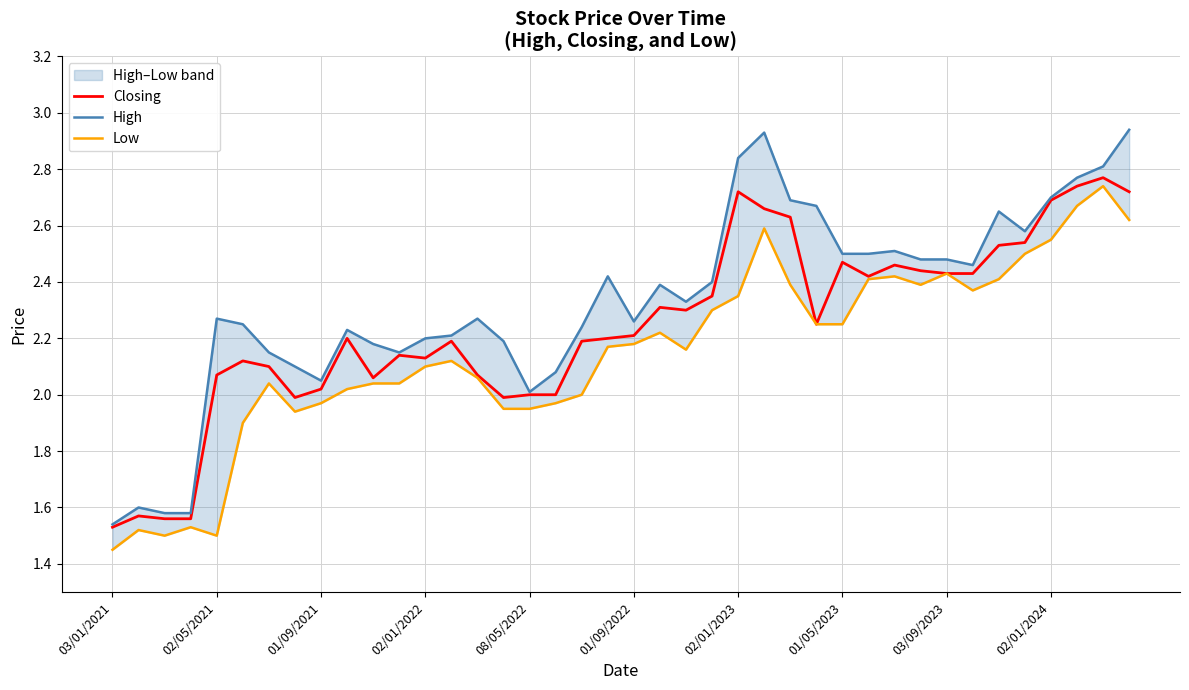

In High, how many points are lower than both neighbors (excluding endpoints)?

7